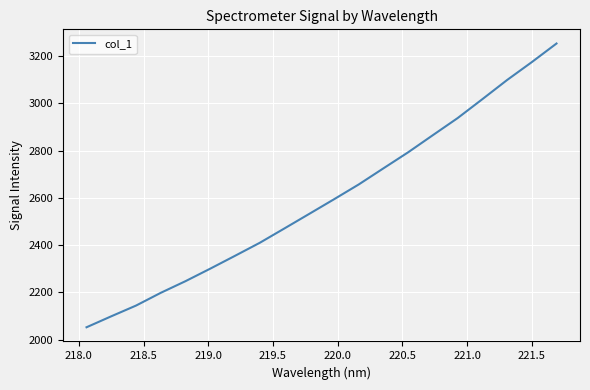

Does the chart display data point markers on the line(s)?

No